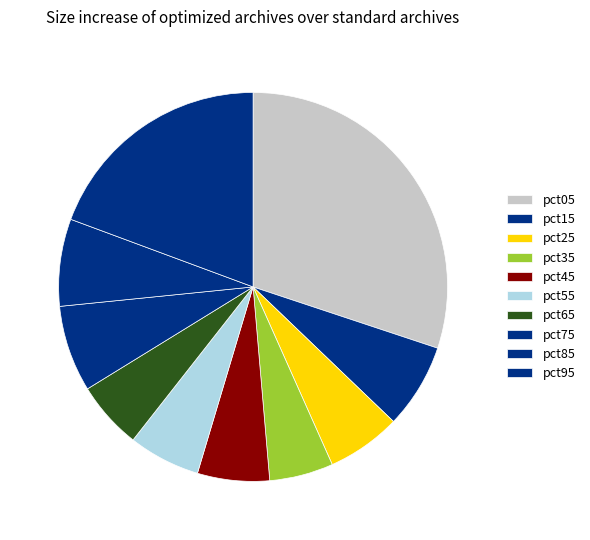

How many segments does this pie chart have?

10